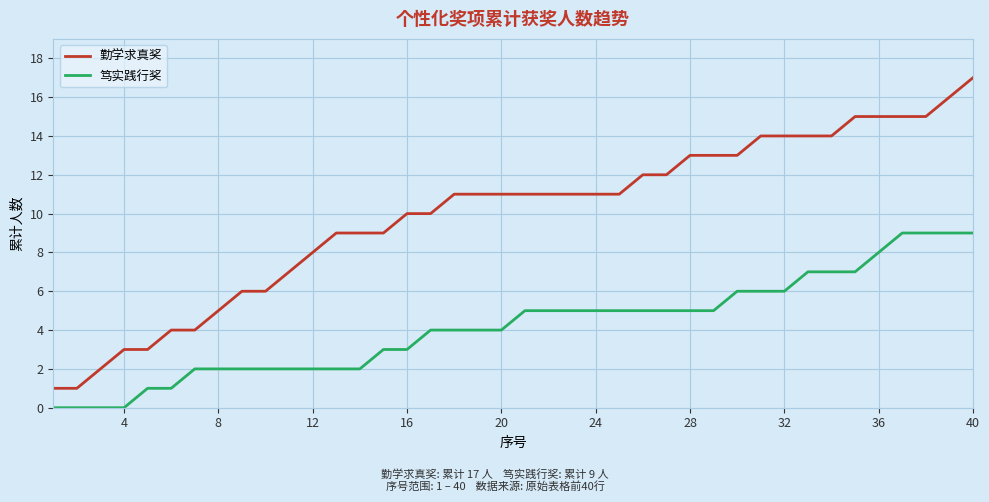

True or false: 笃实践行奖 and 勤学求真奖 intersect in this chart.

False